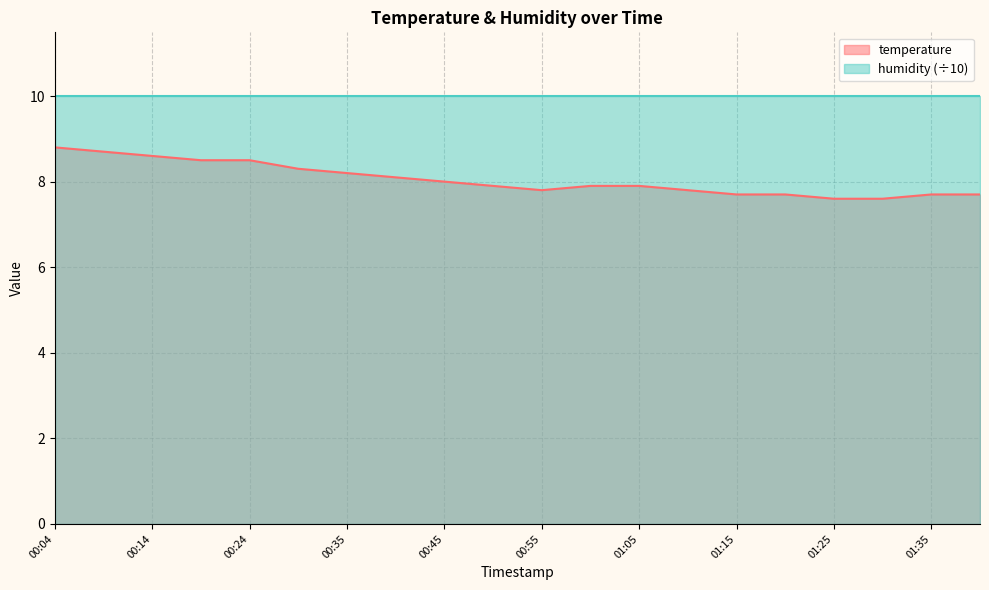

True or false: the data has more than 2 interior local peaks.

False